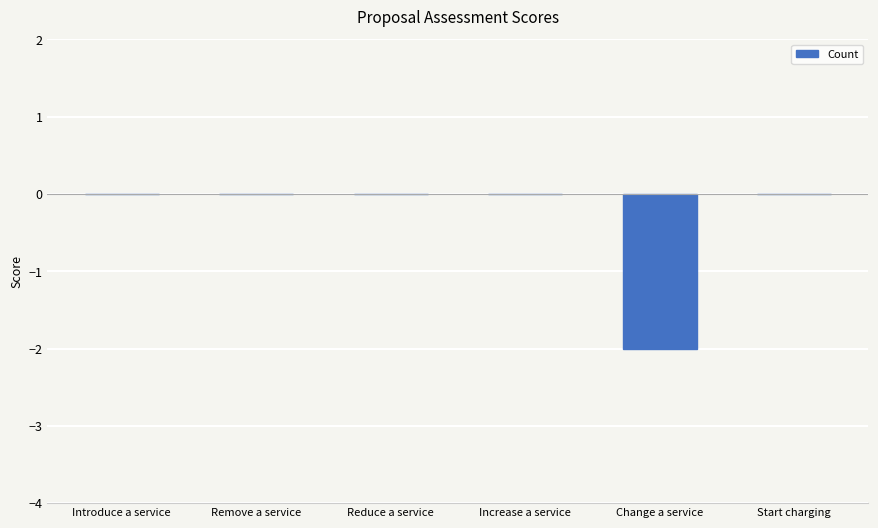

Count the number of categories in the chart.

6